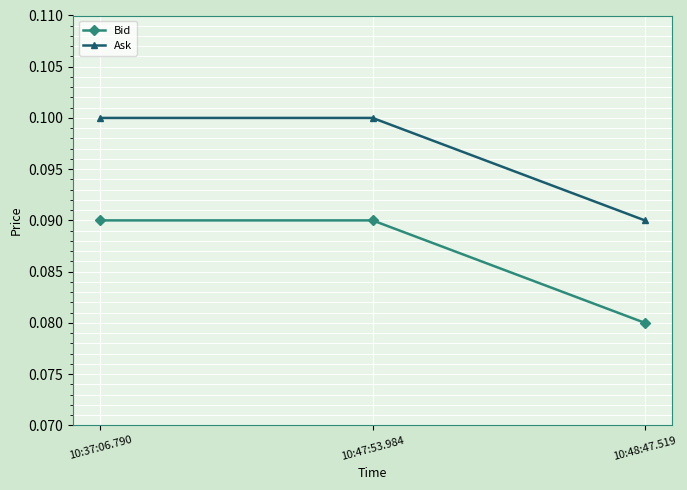

True or false: Ask has a value of 0.2 at 10:37:06.790.

False